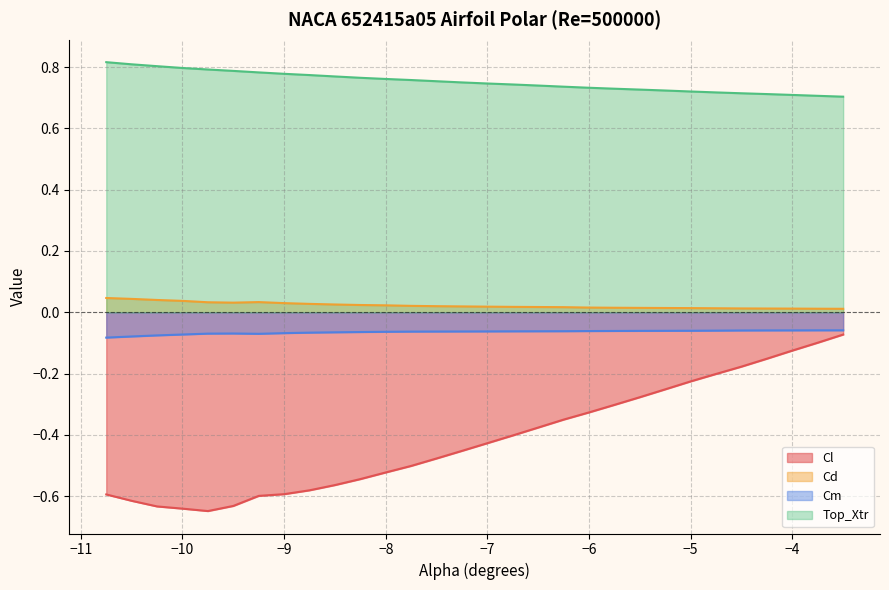

What is the sum of the Cm values at -10.5 and -6.0?

-0.1